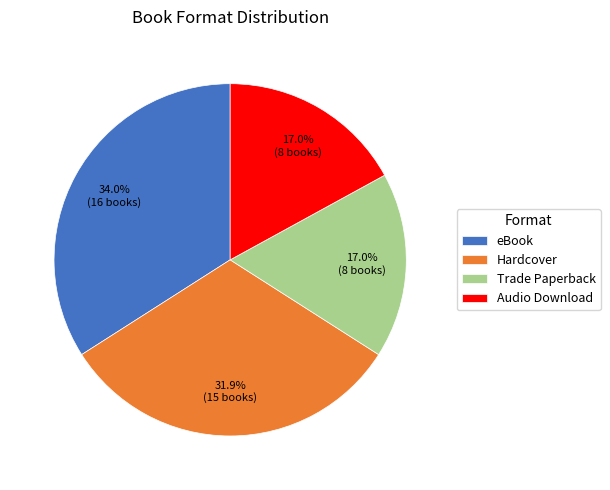

What portion of the pie excludes Trade Paperback?

83.0%